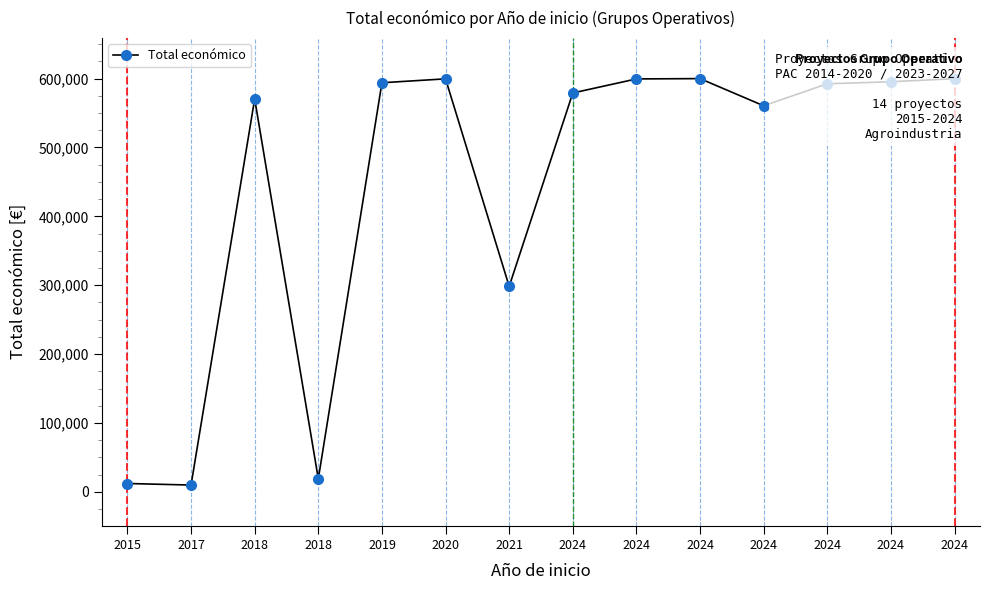

Count the number of categories in the chart.

14